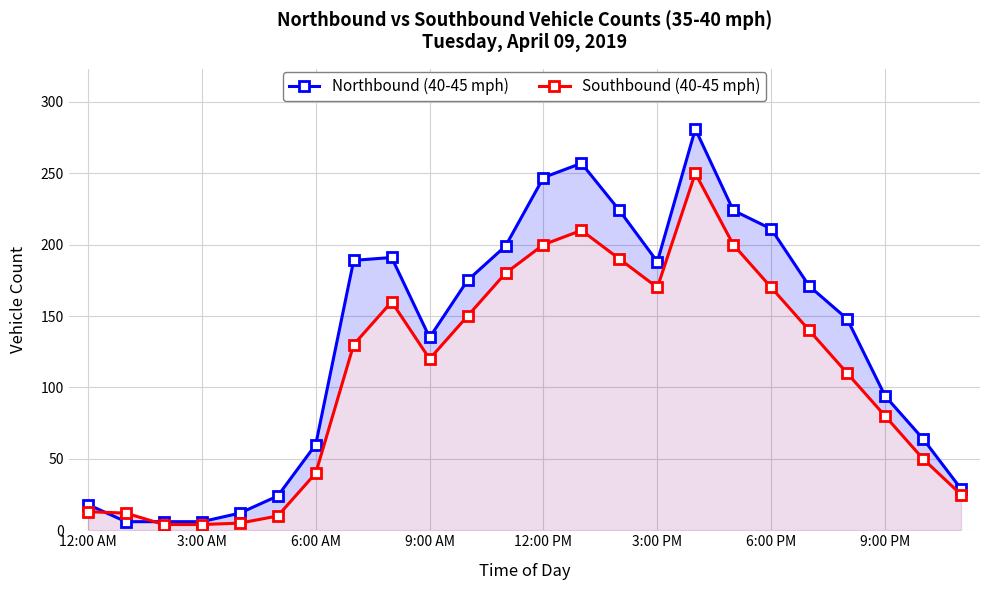

At how many categories does at least one series exceed 177?

10